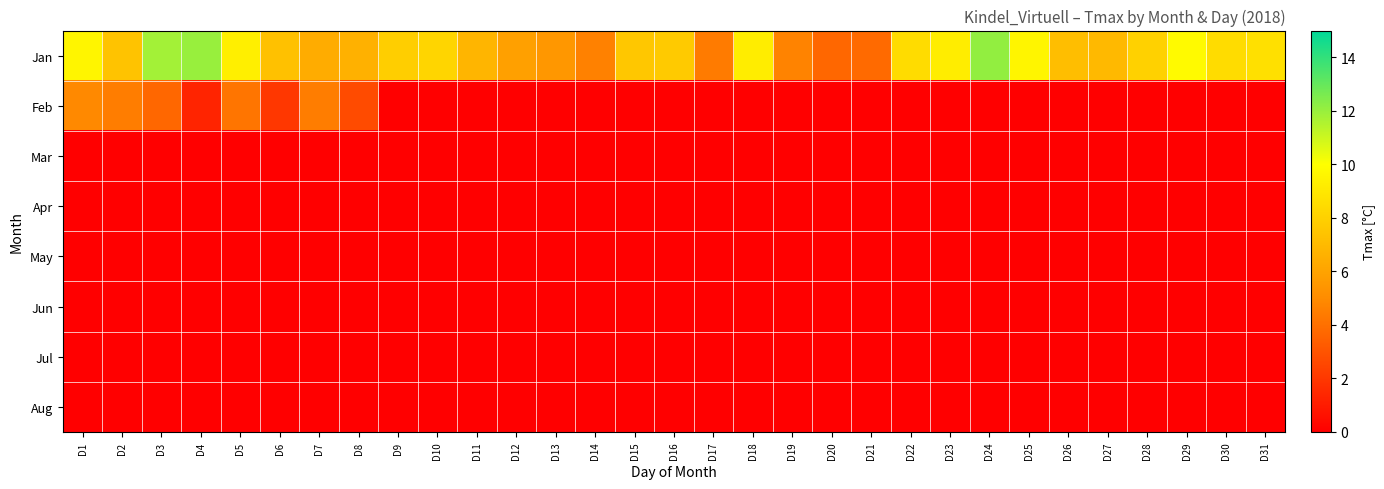

Which has a higher value, D19 or D2?

D2